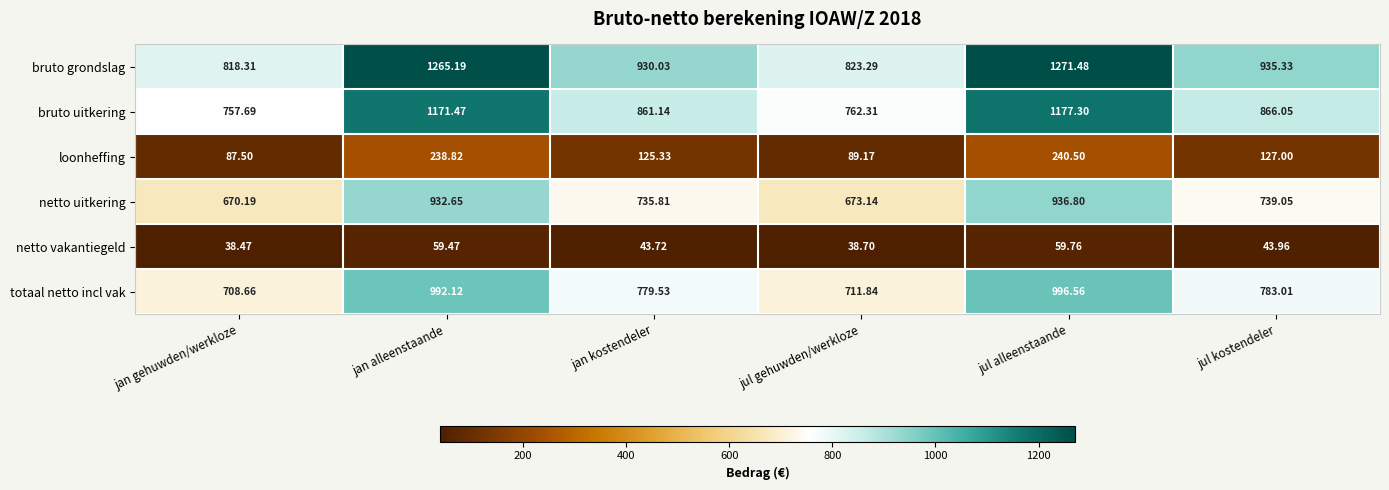

List the series in order of their peak value, highest first.

bruto grondslag, bruto uitkering, totaal netto incl vak, netto uitkering, loonheffing, netto vakantiegeld